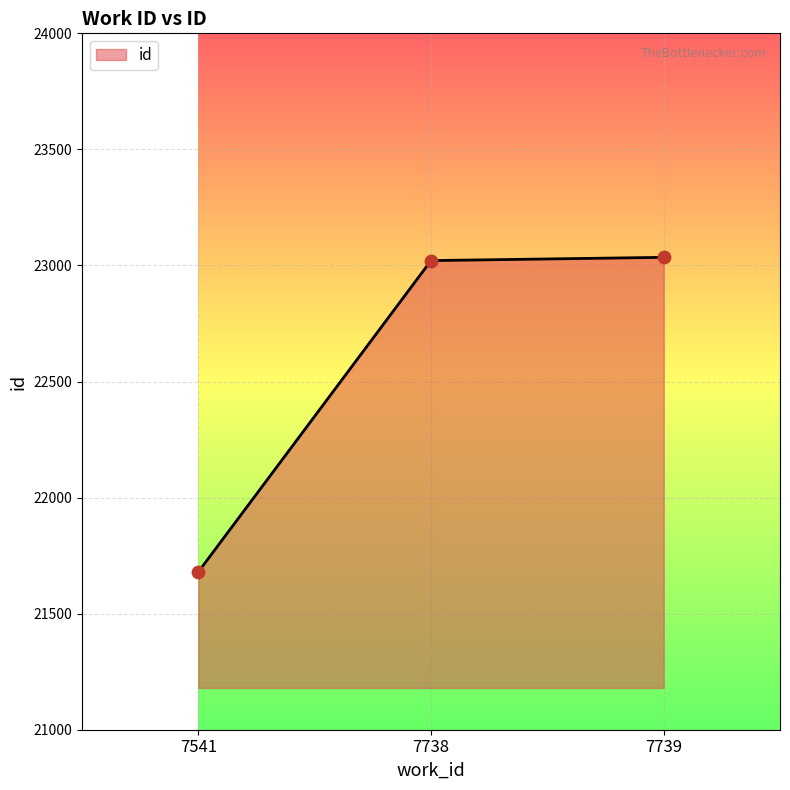

What is the change in value from 7541 to 7738?

+1341